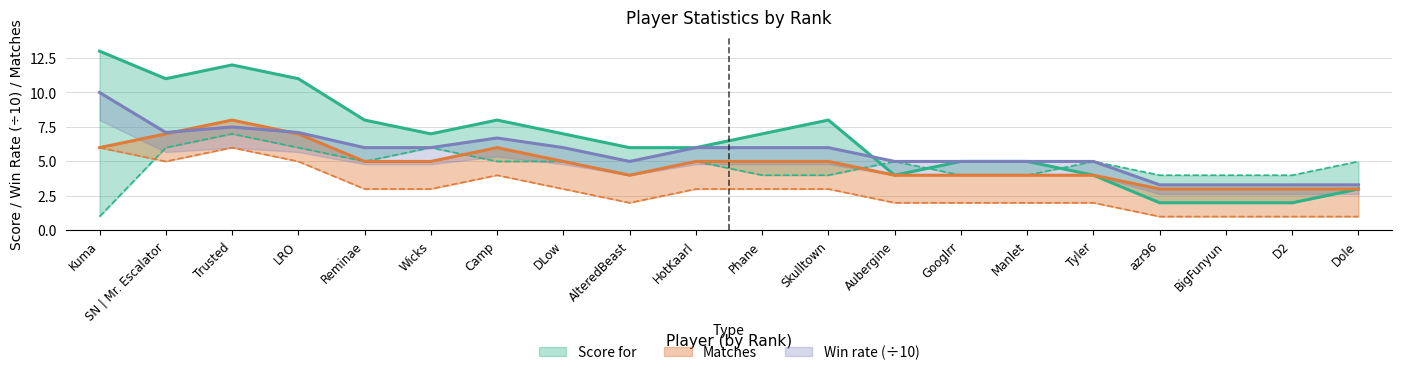

True or false: Matches has a value of 4.0 at Manlet.

True